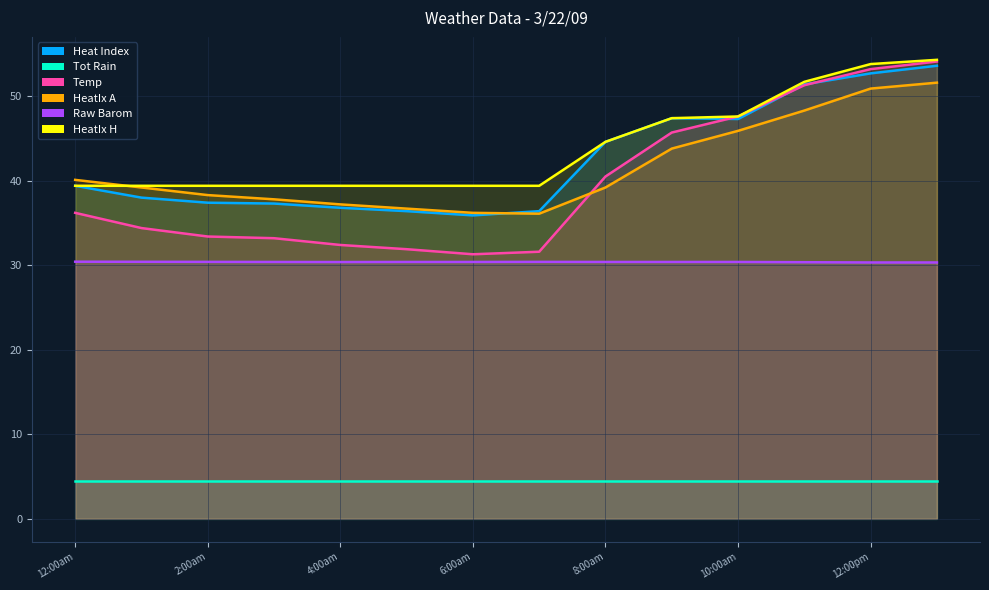

Which category has the lowest value in the HeatIx H series?

12:00am